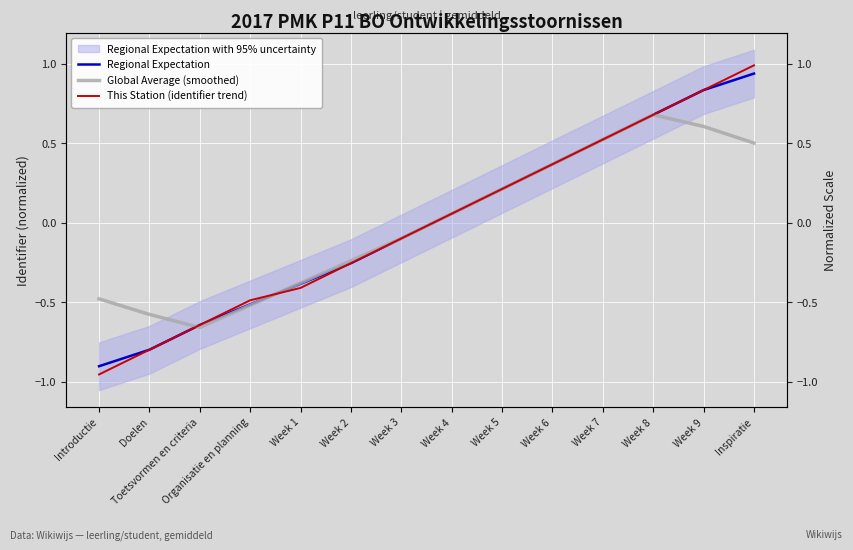

Reading right to left, extract all data points from this chart.

Regional Expectation: 0.9	0.8	0.7	0.5	0.4	0.2	0.1	-0.1	-0.3	-0.4	-0.5	-0.6	-0.8	-0.9
Global Average (smoothed): 0.5	0.6	0.7	0.5	0.4	0.2	0.1	-0.1	-0.2	-0.4	-0.5	-0.7	-0.6	-0.5
This Station (identifier trend): 1.0	0.8	0.7	0.5	0.4	0.2	0.1	-0.1	-0.3	-0.4	-0.5	-0.6	-0.8	-1.0